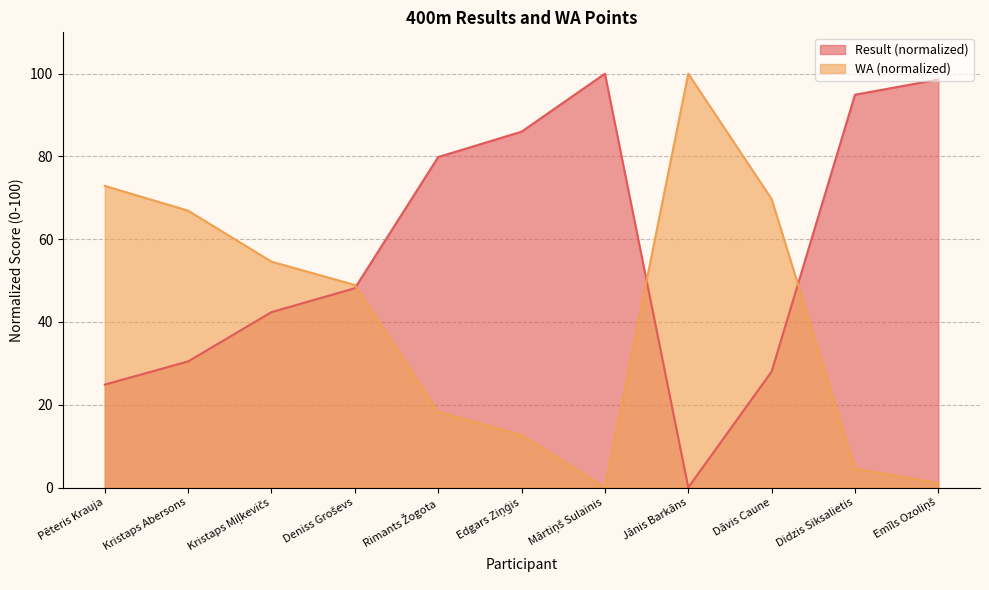

Where do WA and Result first cross each other?

Deniss Groševs and Rimants Žogota